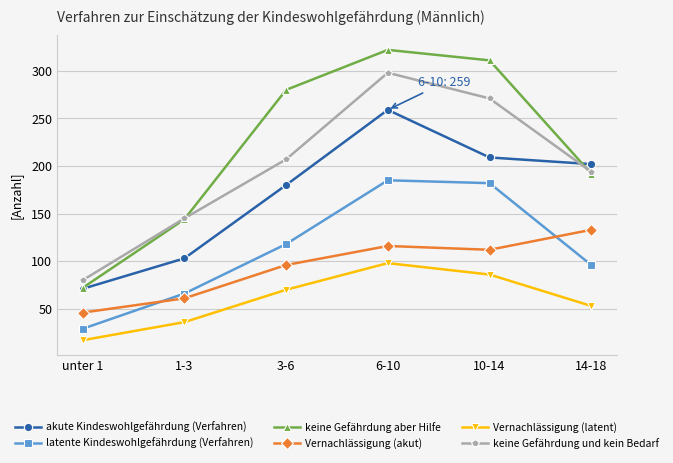

Where is the first local maximum for Vernachlässigung (latent)?

6-10